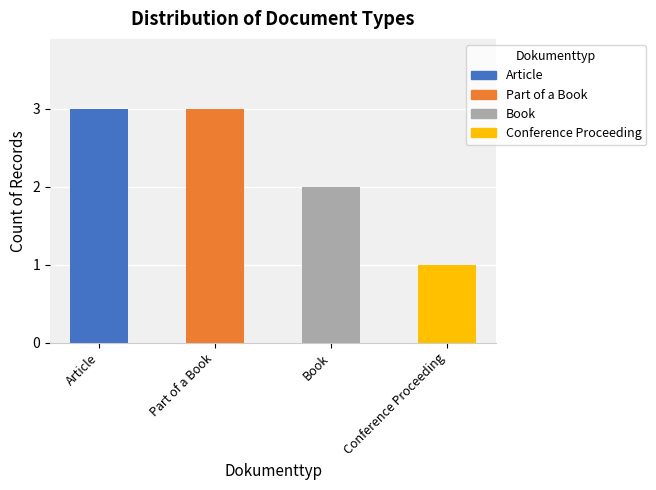

Approximately how many times larger is the value at Part of a Book compared to Book?

1.5